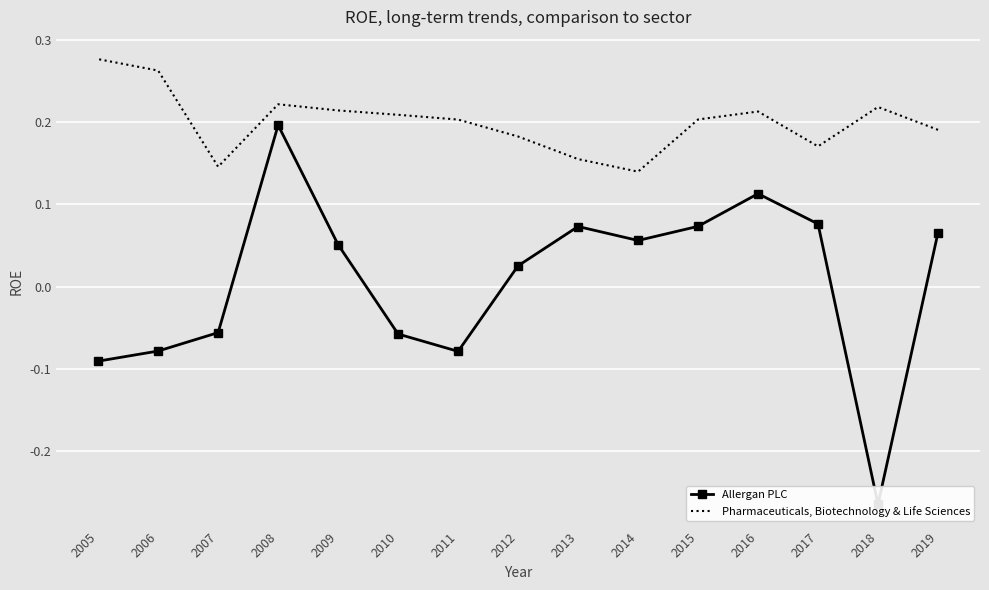

What is the sum of all Pharmaceuticals, Biotechnology & Life Sciences values?

3.0